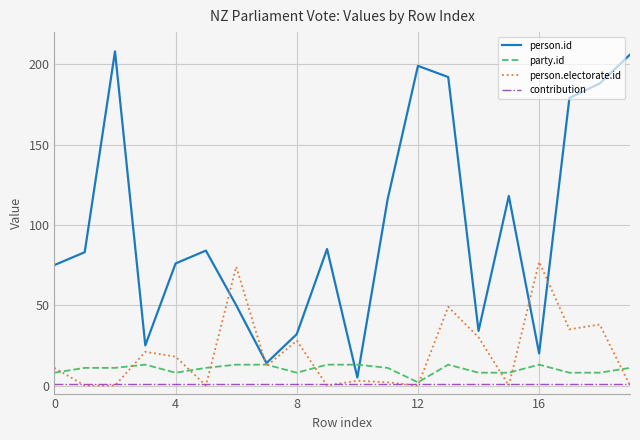

What is the highest value of the party.id series?

13